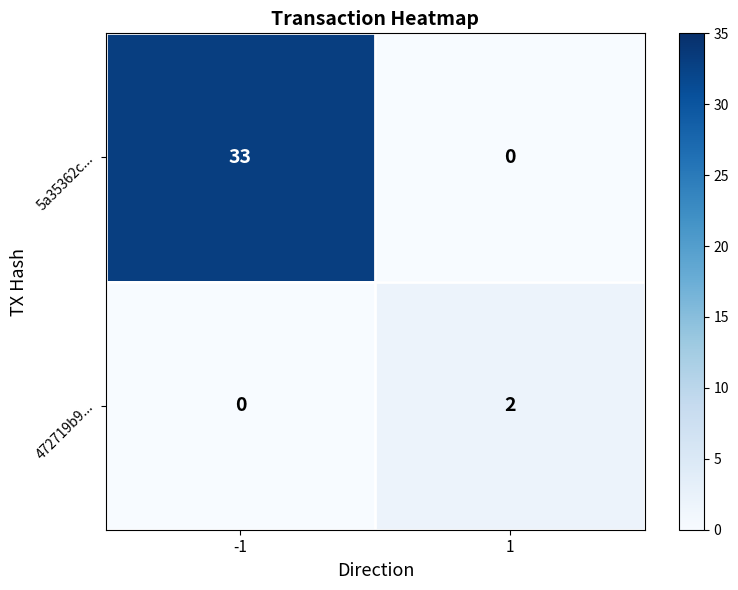

At which category is the sum across all series the highest?

-1